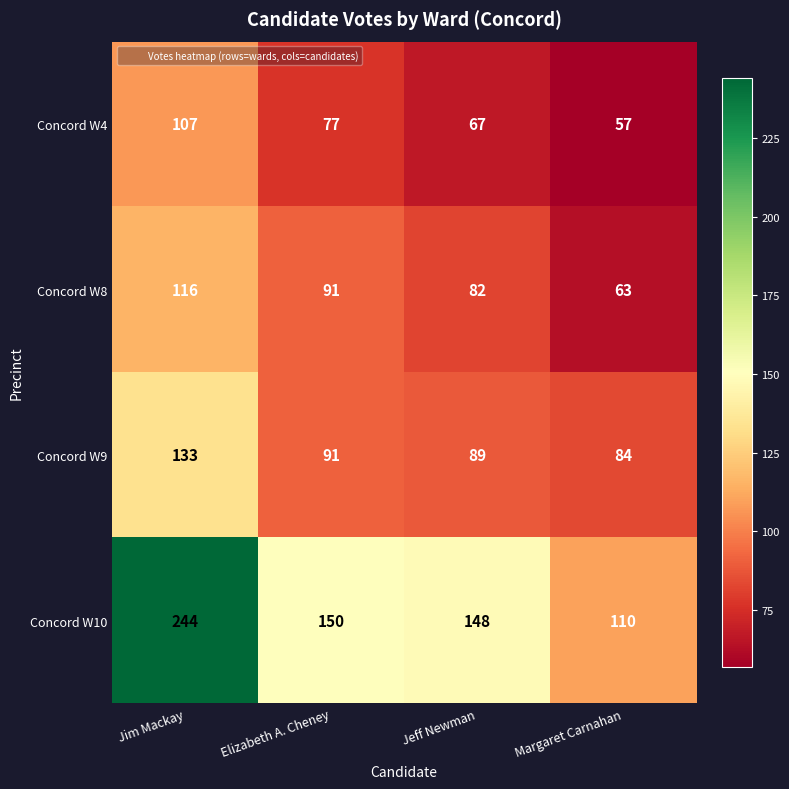

At which label does Concord W10 reach its peak?

Jim Mackay